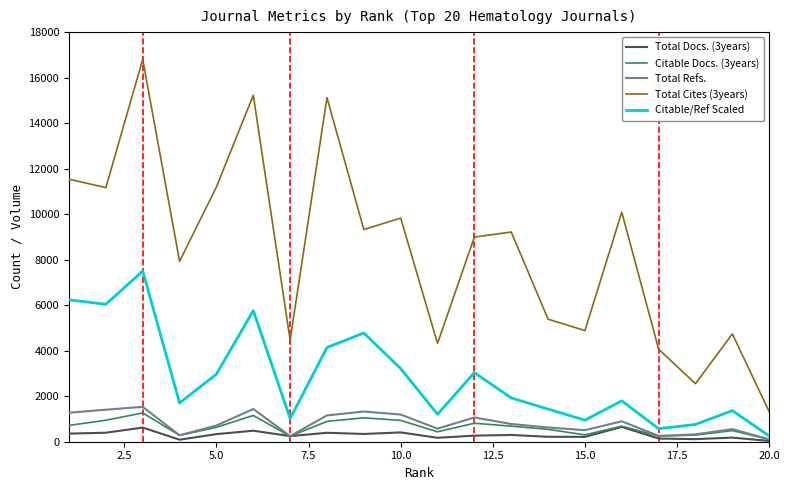

True or false: Total Cites (3years) and Citable/Ref Scaled cross at least once.

False